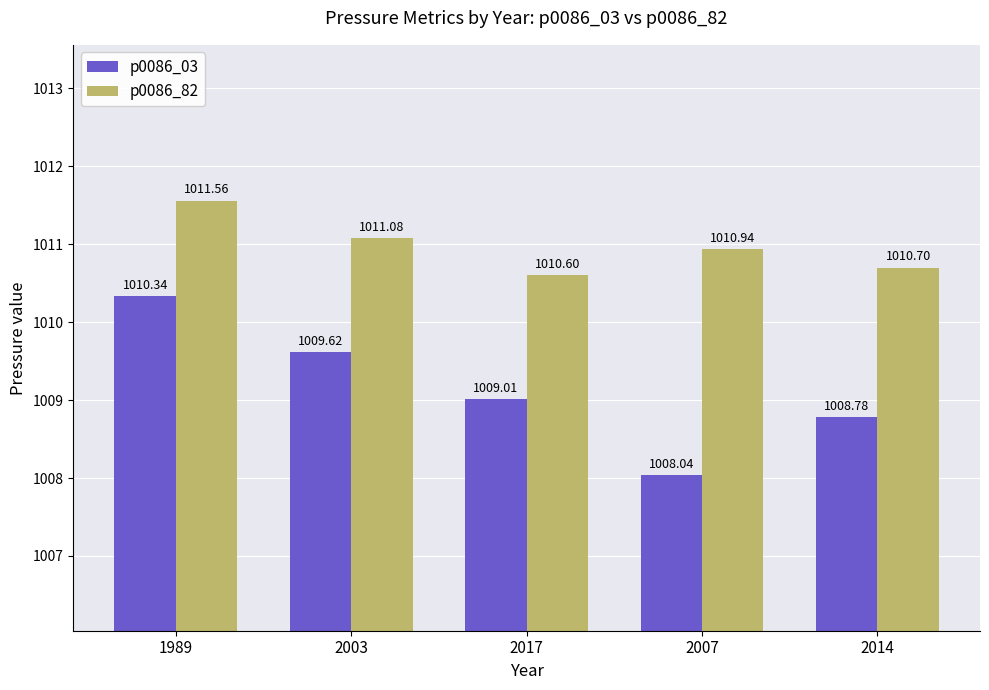

The p0086_03 series shows 1606.3 at 1989. True or false?

False